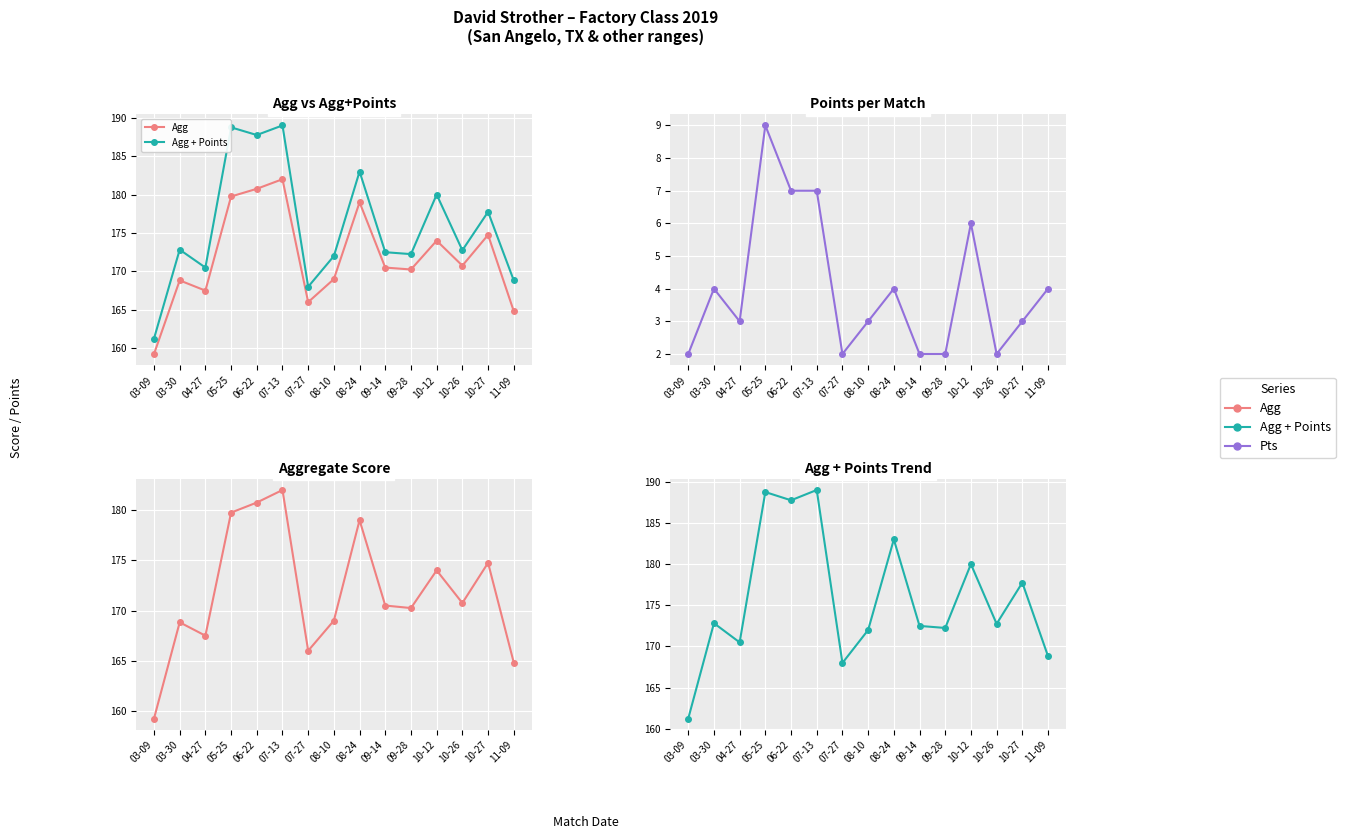

Where is Agg + Points nearest to the value 175?

03-30